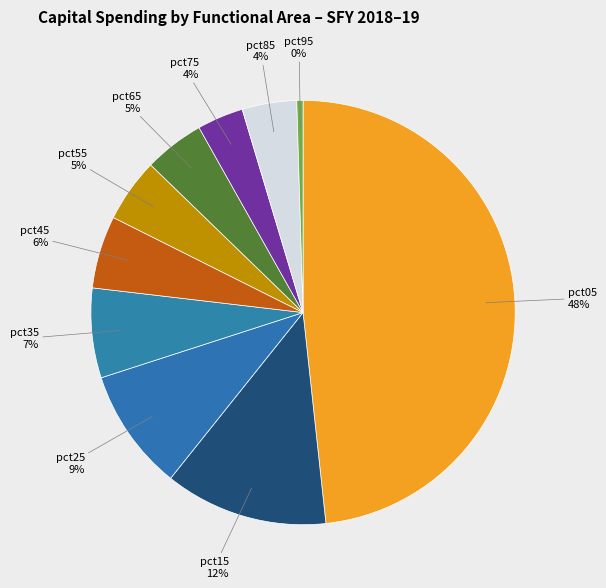

Is the sum of pct05 and pct75 greater than half?

Yes